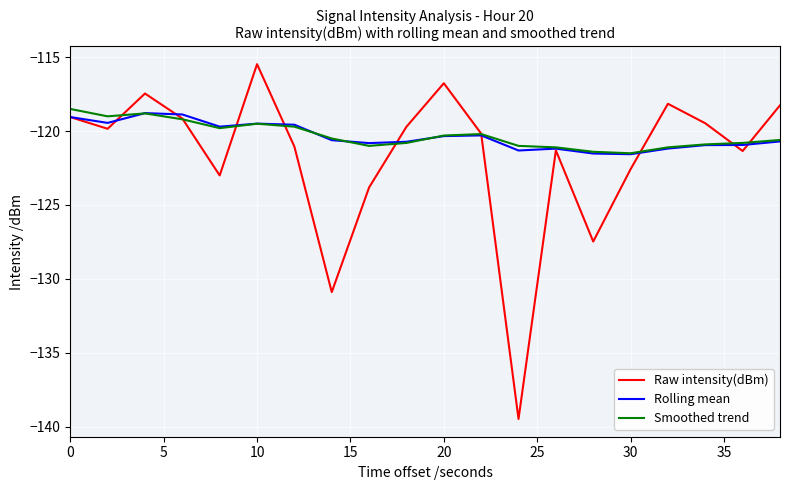

What are all the series names shown in the legend?

Raw intensity(dBm), Rolling mean, Smoothed trend